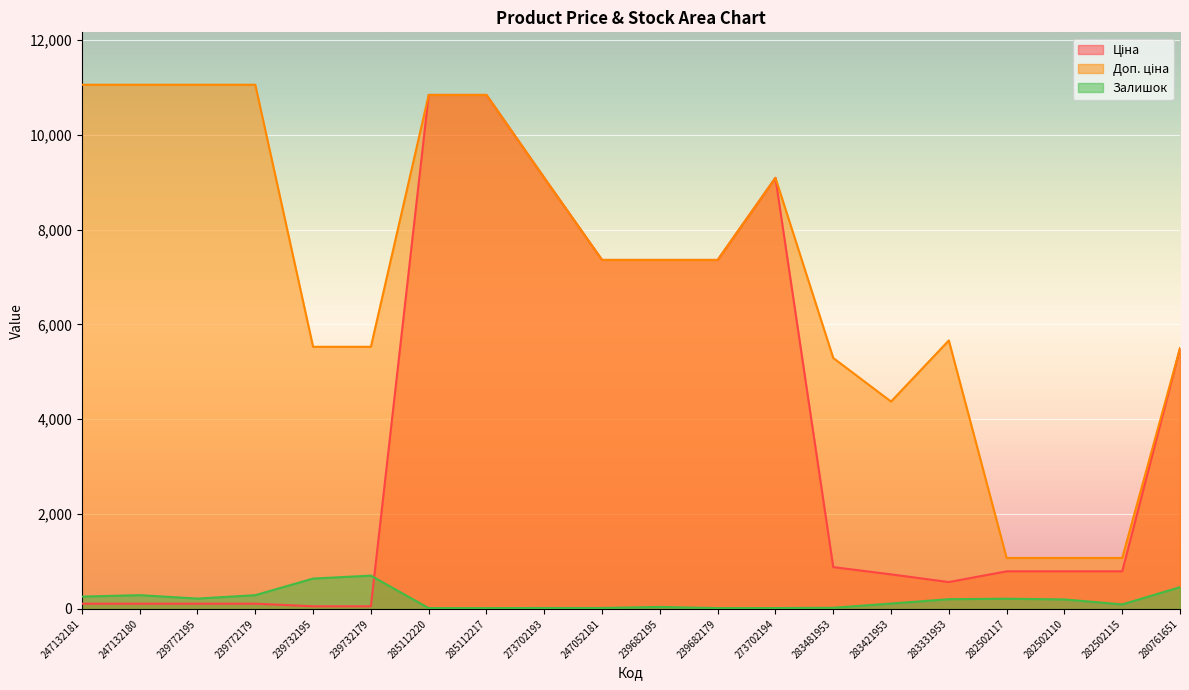

What is the maximum value shown in the chart?

11055.0